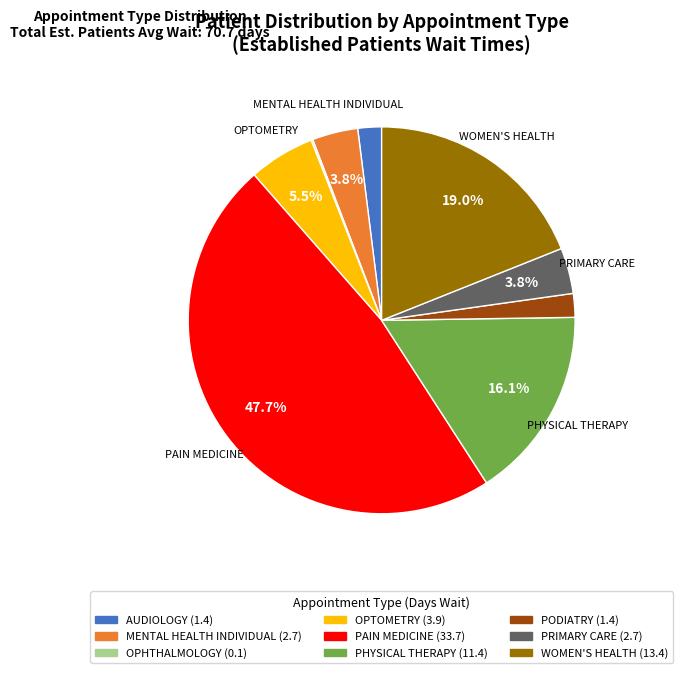

Which category has the biggest portion of the pie?

PAIN MEDICINE